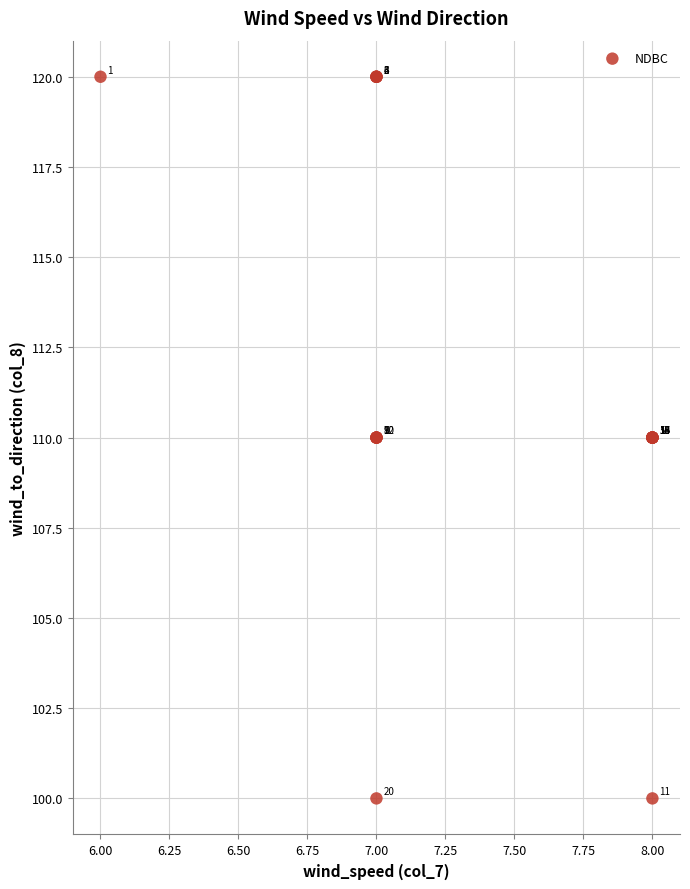

What Y value in the scatter plot is closest to 110?

110